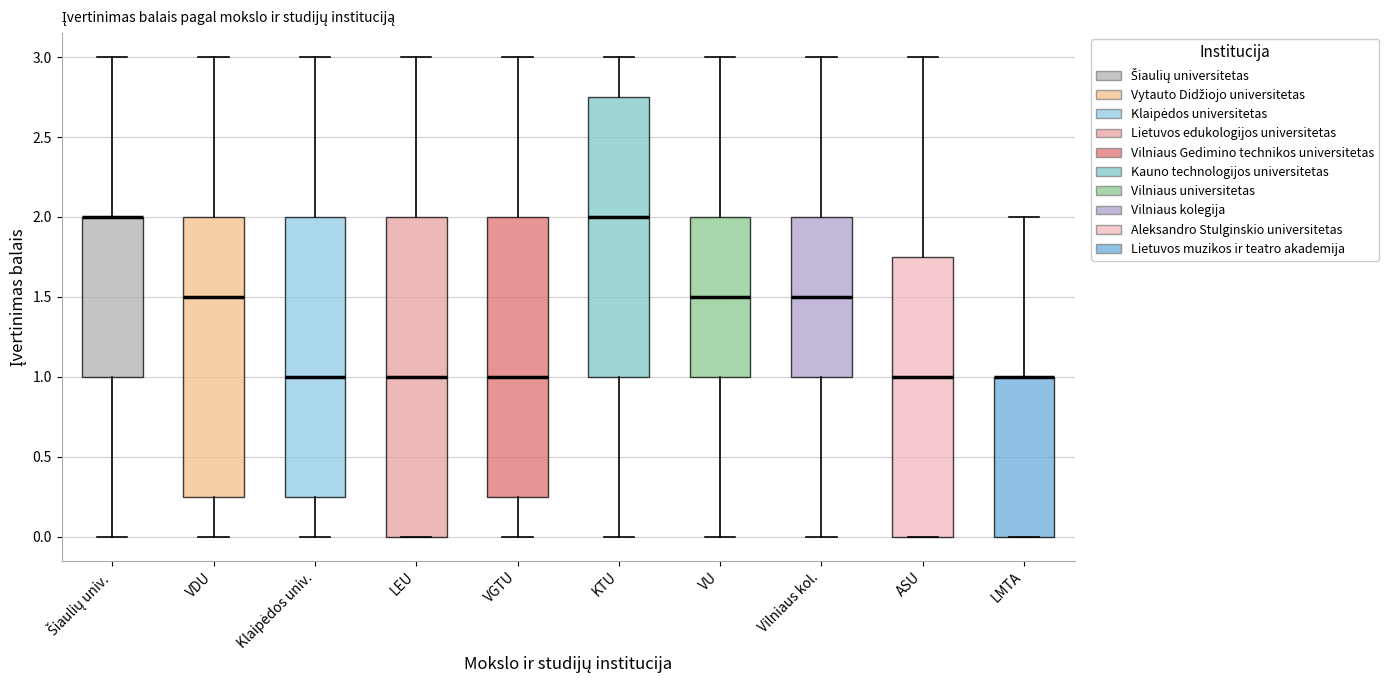

Reading left to right, transcribe this box plot: for each box, give where its median line is, the range the box spans, and where its two whiskers end, as read against the y-axis. The values are not printed on the chart, so give them approximately, as read against the axis.

Šiaulių univ.: median 2.00 (drawn on the box's upper edge), box 1.00 to 2.00, whiskers 0.00 to 3.00
VDU: median 1.50, box 0.25 to 2.00, whiskers 0.00 to 3.00
Klaipėdos univ.: median 1.00, box 0.25 to 2.00, whiskers 0.00 to 3.00
LEU: median 1.00, box 0.00 to 2.00, whiskers 0.00 to 3.00
VGTU: median 1.00, box 0.25 to 2.00, whiskers 0.00 to 3.00
KTU: median 2.00, box 1.00 to 2.75, whiskers 0.00 to 3.00
VU: median 1.50, box 1.00 to 2.00, whiskers 0.00 to 3.00
Vilniaus kol.: median 1.50, box 1.00 to 2.00, whiskers 0.00 to 3.00
ASU: median 1.00, box 0.00 to 1.75, whiskers 0.00 to 3.00
LMTA: median 1.00 (drawn on the box's upper edge), box 0.00 to 1.00, whiskers 0.00 to 2.00